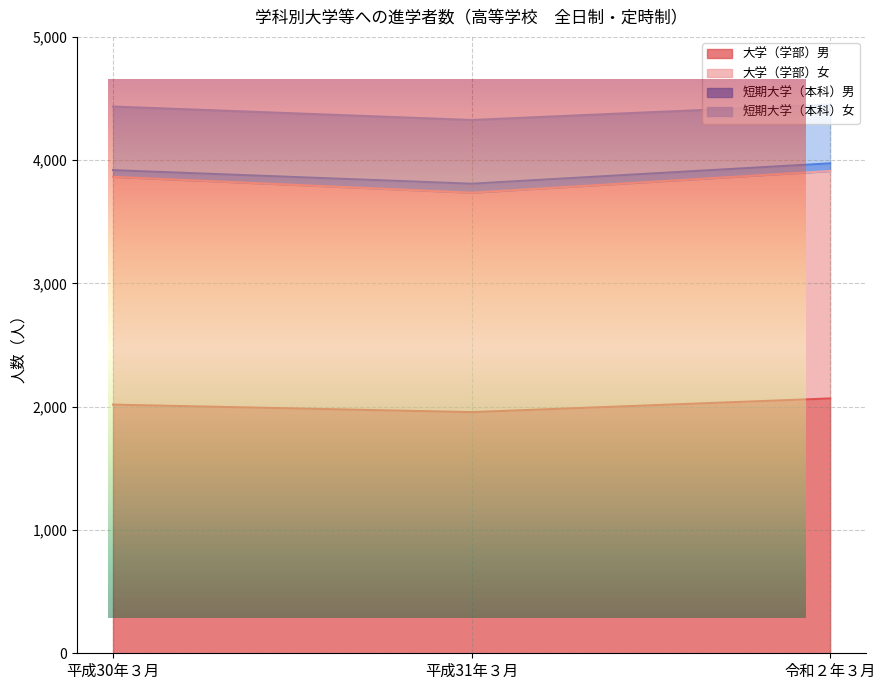

Rank the categories by 大学（学部）女 value from lowest to highest.

平成31年３月, 平成30年３月, 令和２年３月